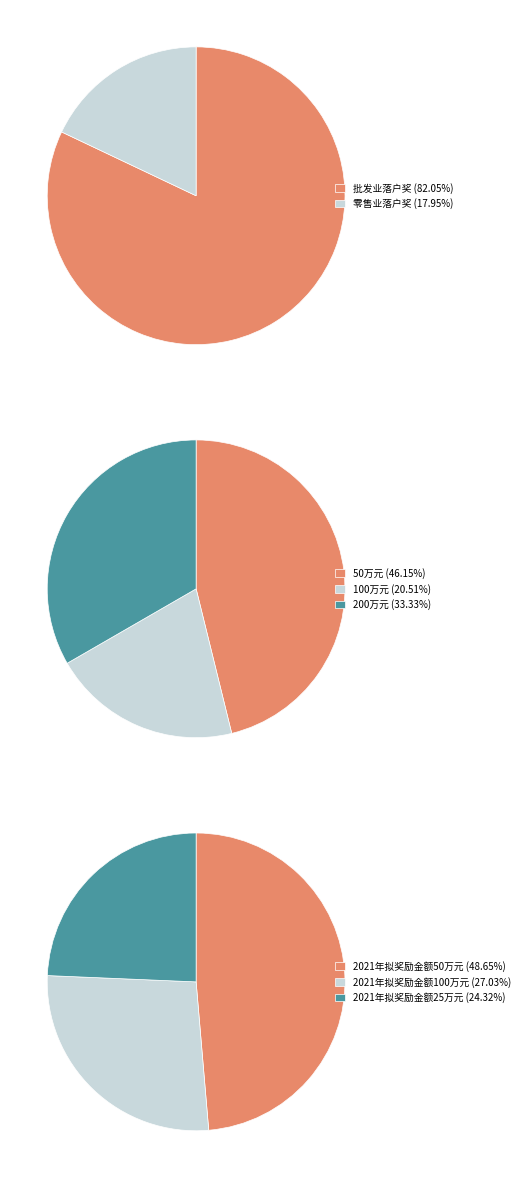

Count the number of slices in the pie.

2